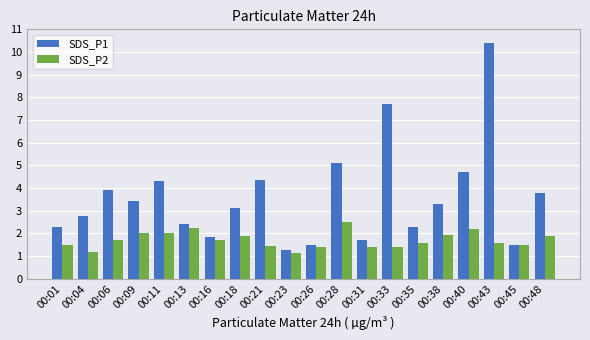

What is the sum of the SDS_P1 values at 00:09 and 00:40?

8.2